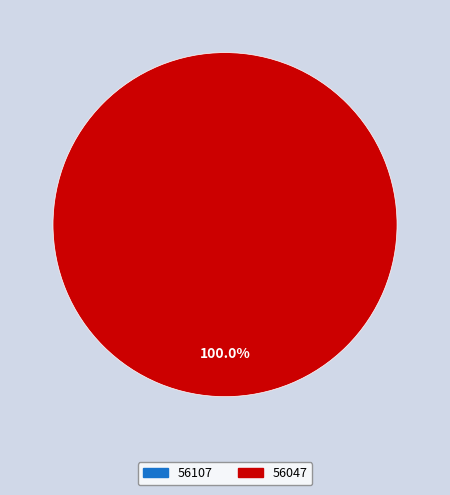

What is the largest slice in the pie chart?

56047